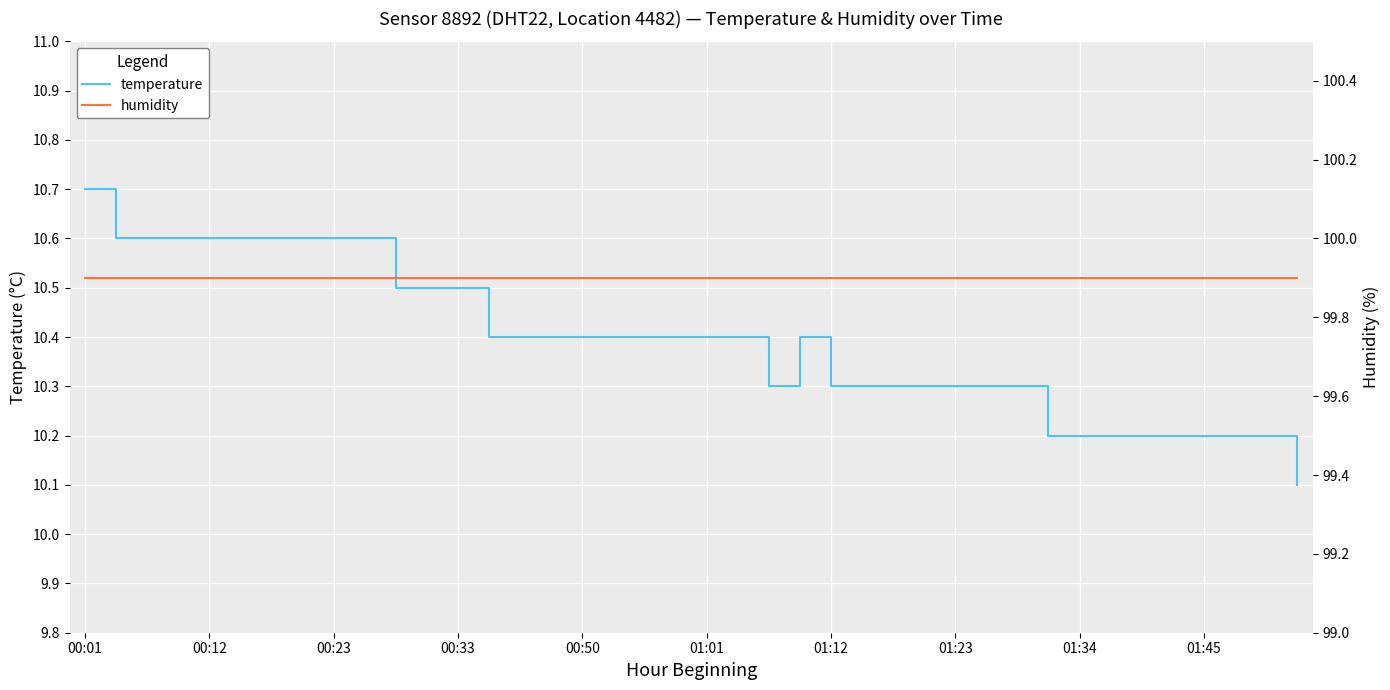

True or false: temperature and humidity intersect in this chart.

False